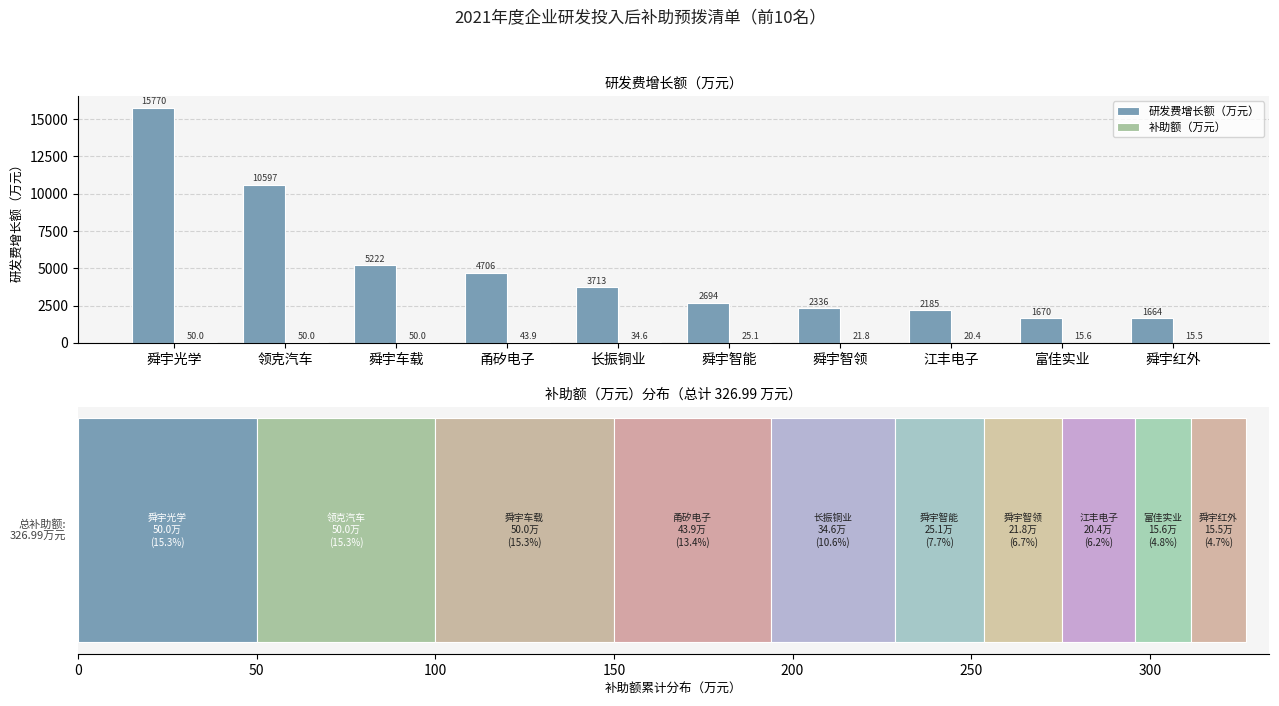

Which label corresponds to the smallest value in the chart?

舜宇红外